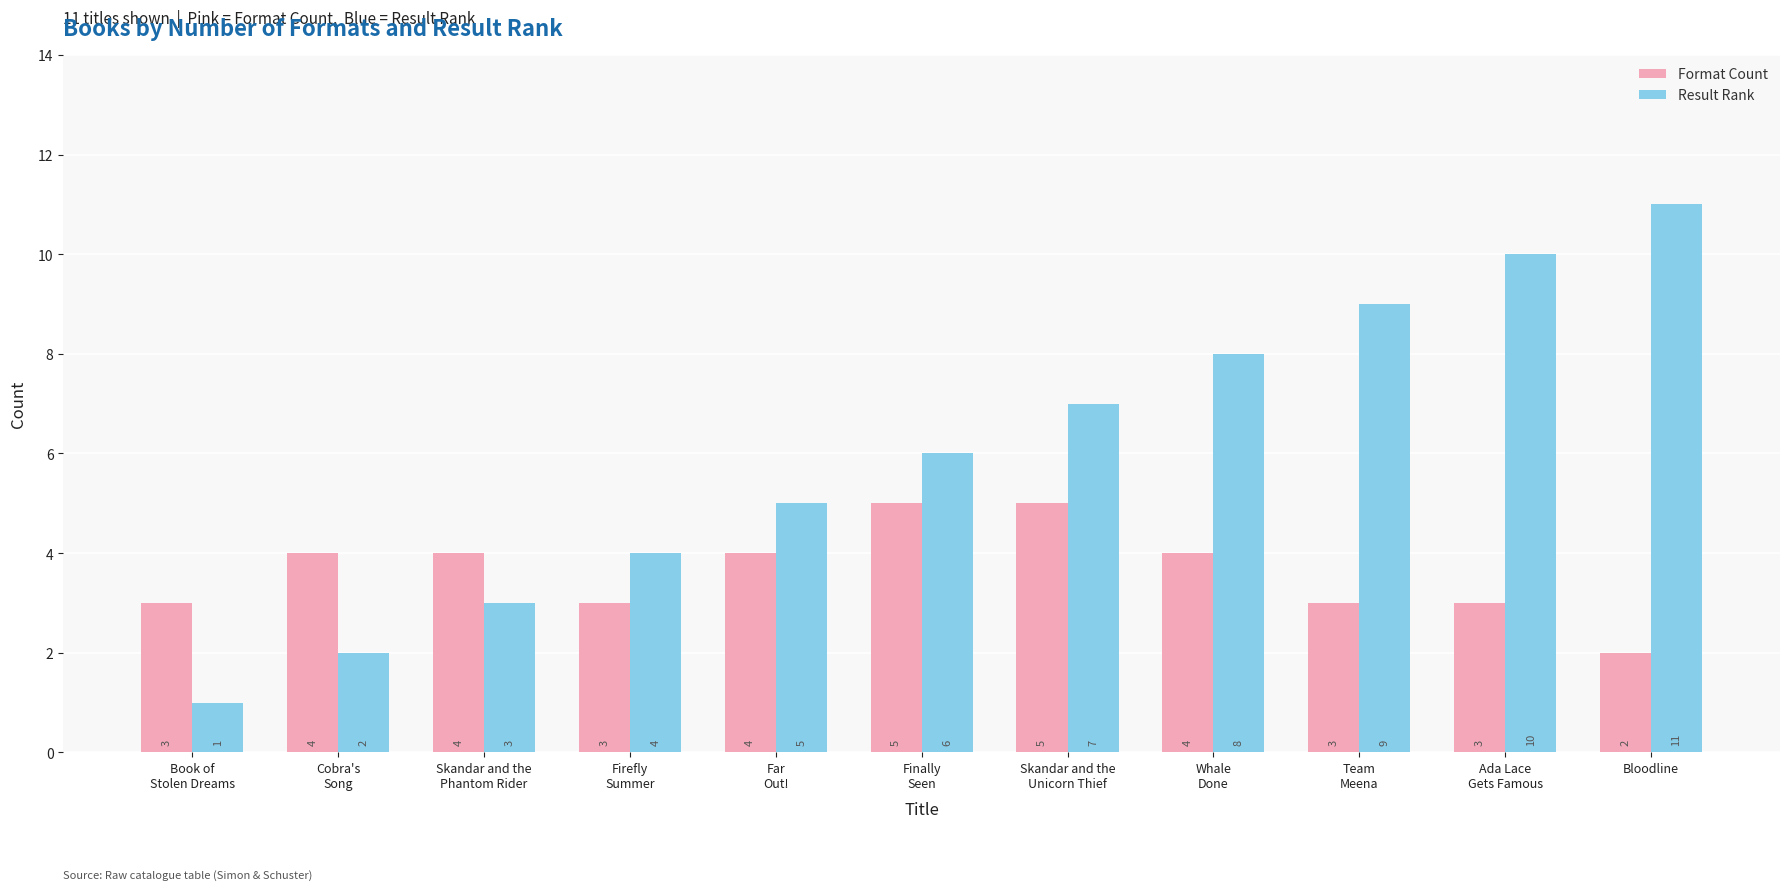

Reading left to right, list all the values displayed in this chart.

Format Count: 3	4	4	3	4	5	5	4	3	3	2
Result Rank: 1	2	3	4	5	6	7	8	9	10	11